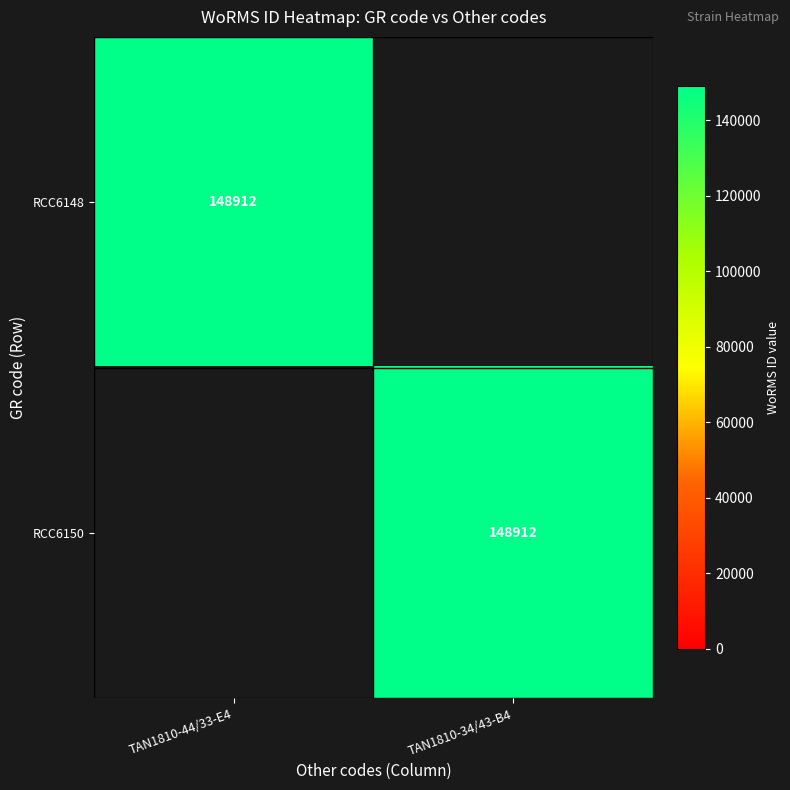

The value of RCC6148 at TAN1810-44/33-E4 is 148912. True or false?

True